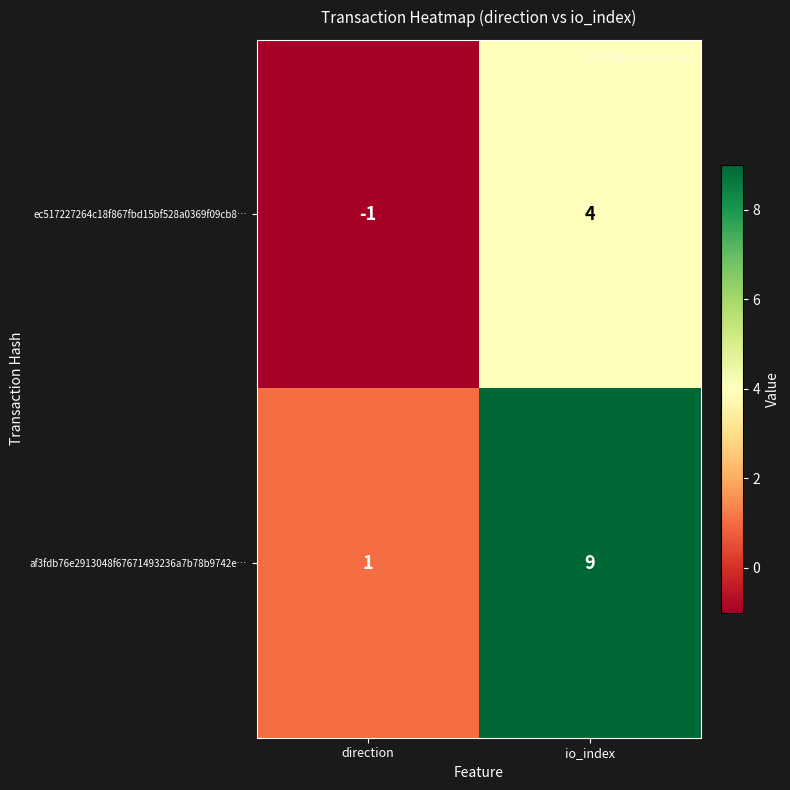

At which label does ec517227264c18f867fbd15bf528a0369f09cb8… reach its minimum?

direction